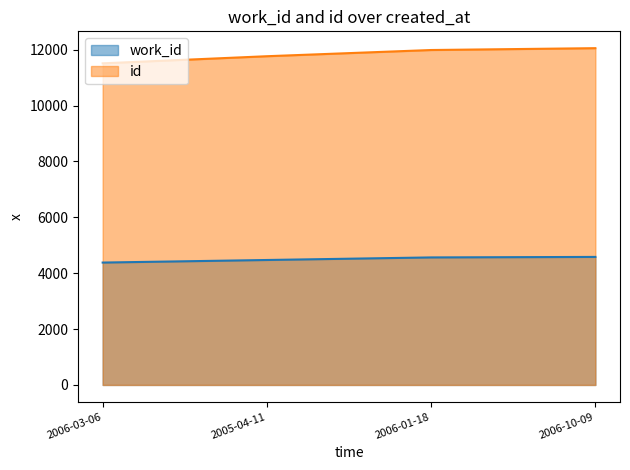

Reading right to left, what are all the values shown in this chart?

work_id: 2006-10-09=4582	2006-01-18=4564	2005-04-11=4472	2006-03-06=4380
id: 2006-10-09=12053	2006-01-18=11987	2005-04-11=11765	2006-03-06=11510